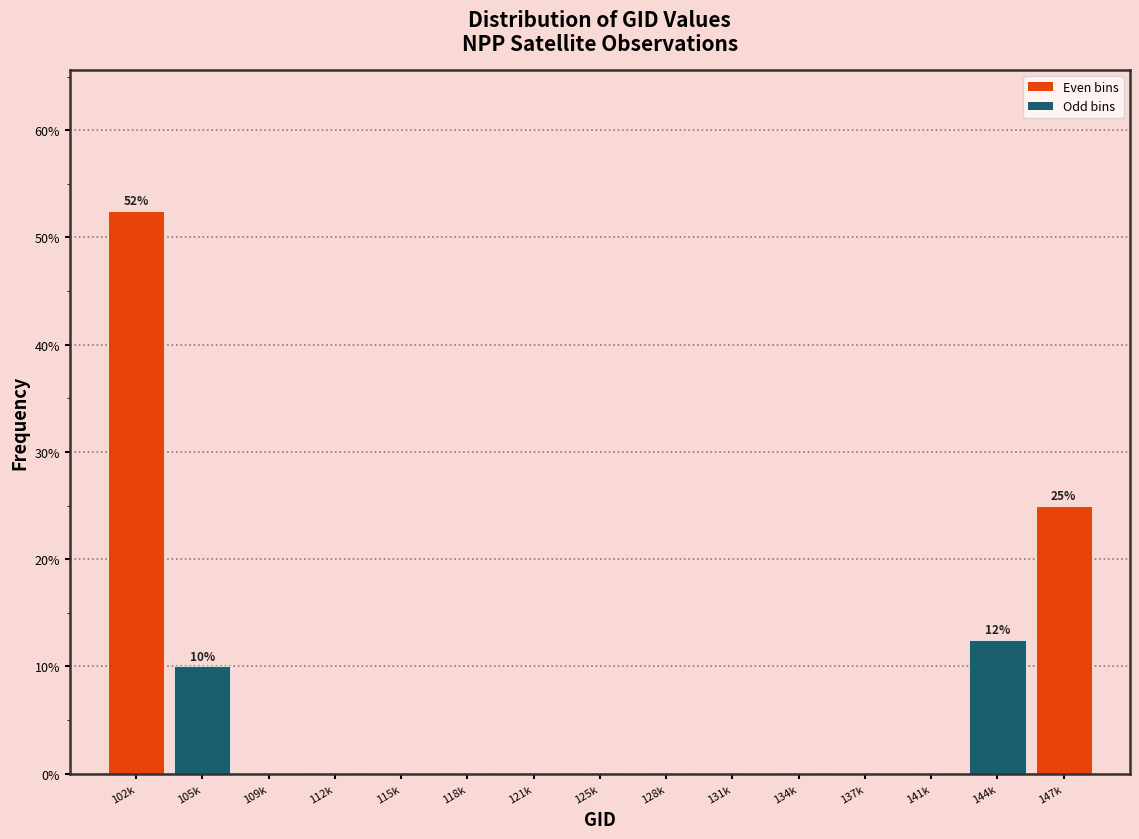

Reading right to left, what are all the values shown in this chart?

147k=25.0	144k=12.5	141k=0.0	137k=0.0	134k=0.0	131k=0.0	128k=0.0	125k=0.0	121k=0.0	118k=0.0	115k=0.0	112k=0.0	109k=0.0	105k=10.0	102k=52.5